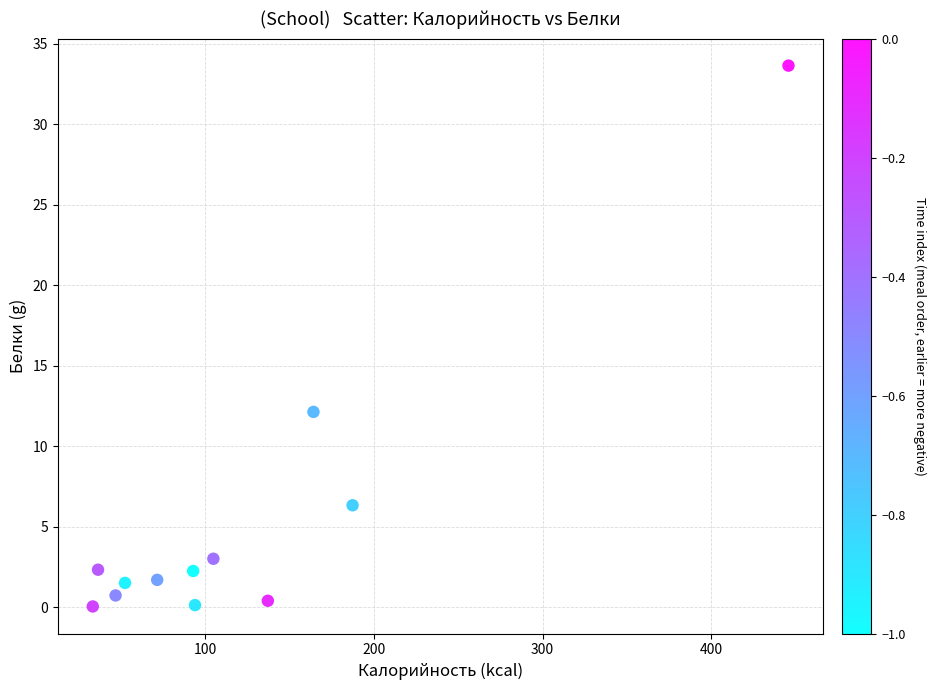

What Y value in the scatter plot is closest to 16?

12.1